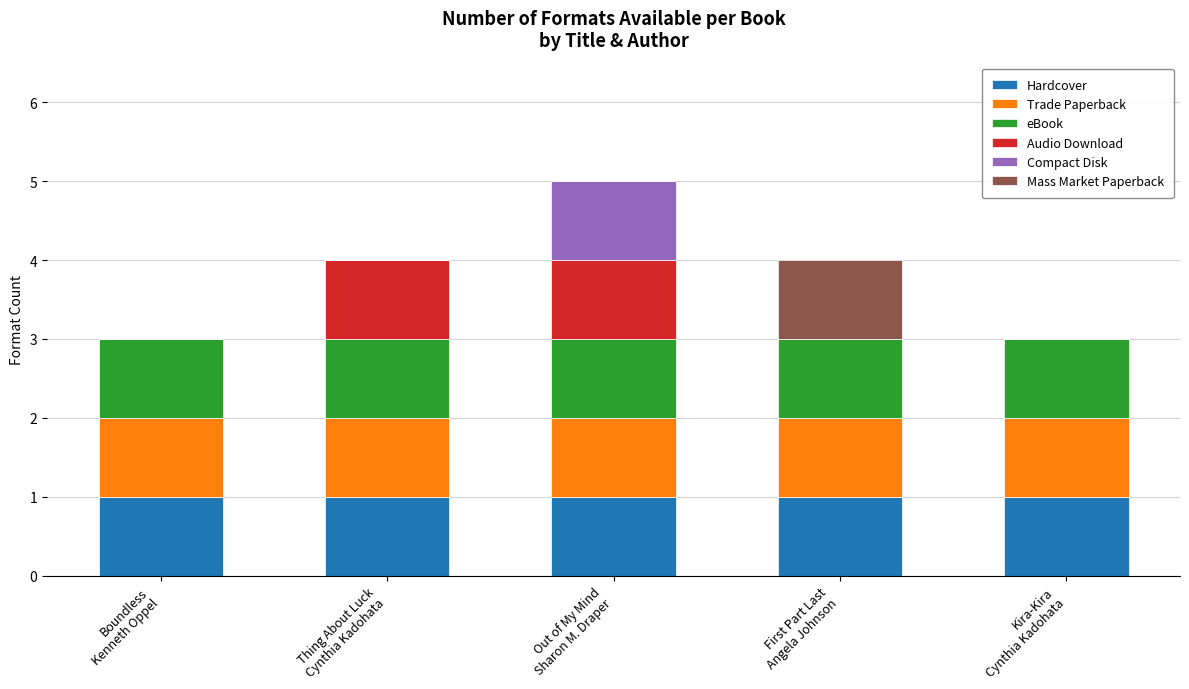

Does the chart contain stacked bars?

Yes